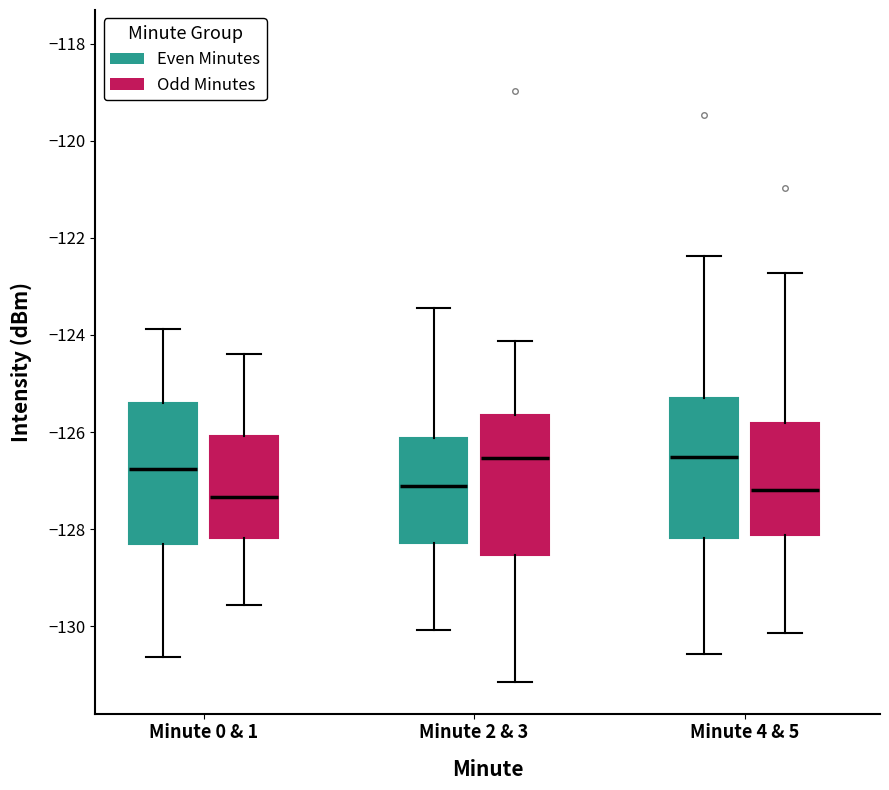

Where is the upper edge of the box for Minute 0 & 1 (Odd Minutes) on the y-axis? The values are not printed on the chart, so give them approximately, as read against the axis.

-126.0